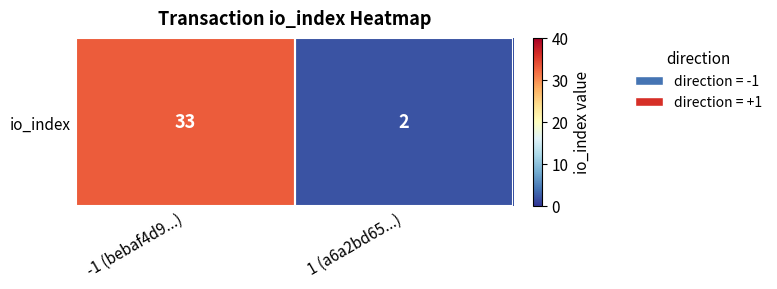

Count the values in the range 2 to 33.

2